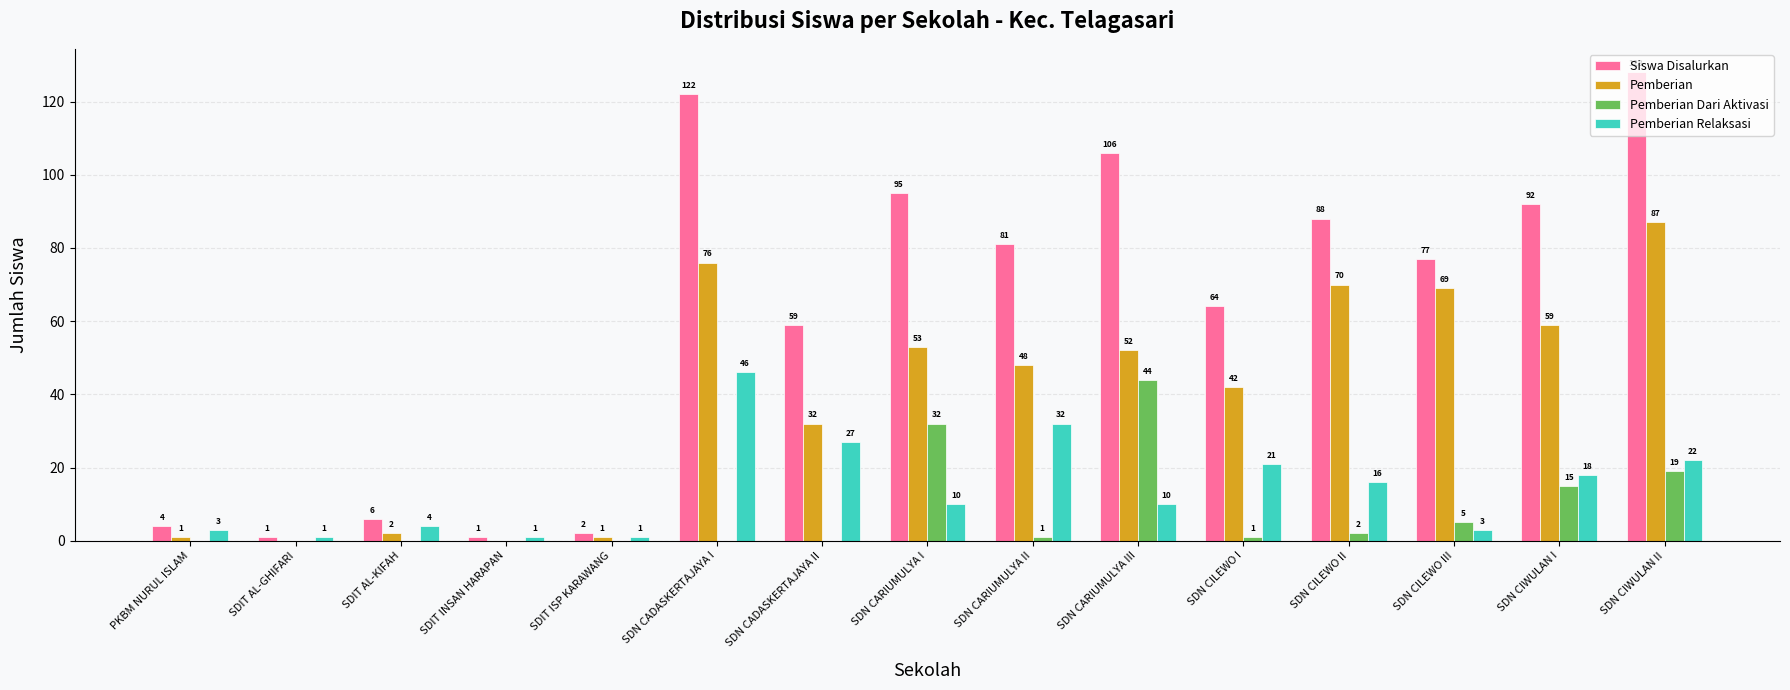

True or false: Pemberian Relaksasi has a value of 15 at SDN CARIUMULYA III.

False